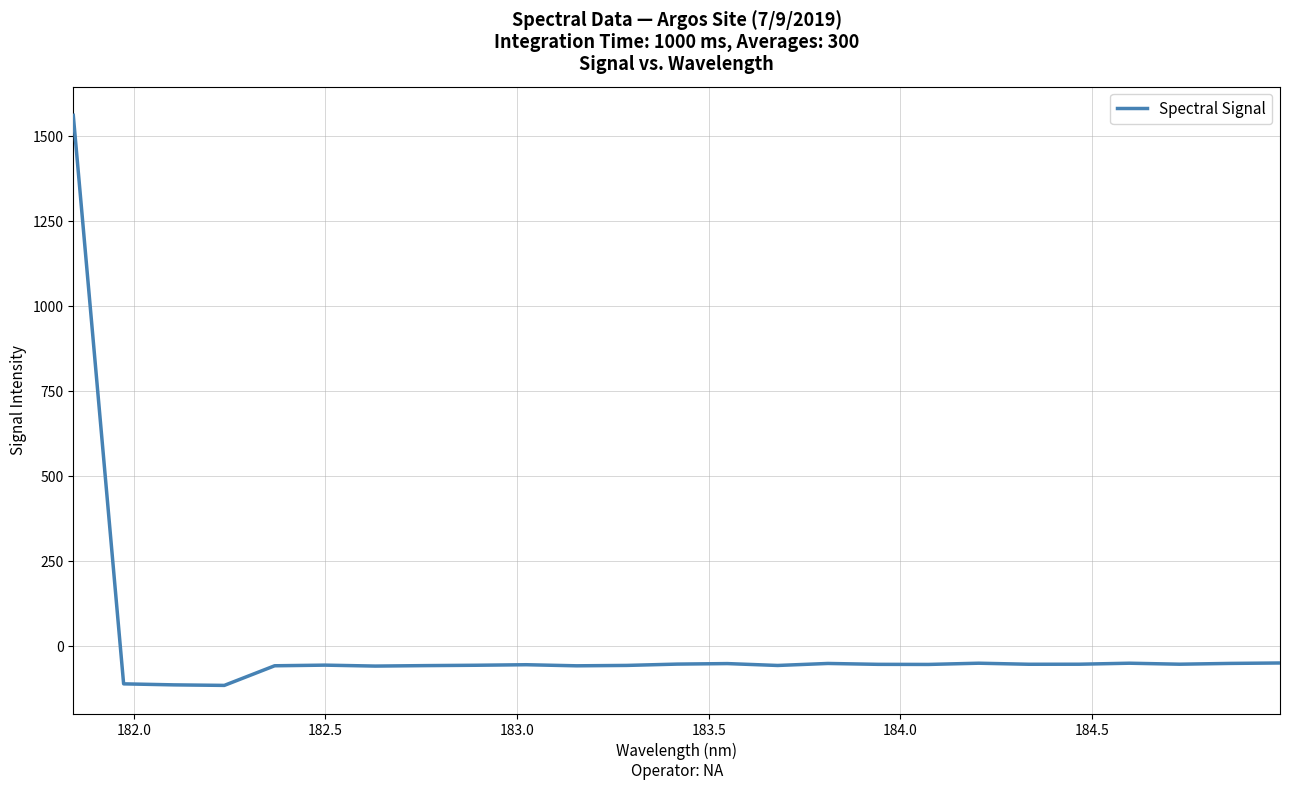

What is the difference between the maximum and minimum values?

1676.5